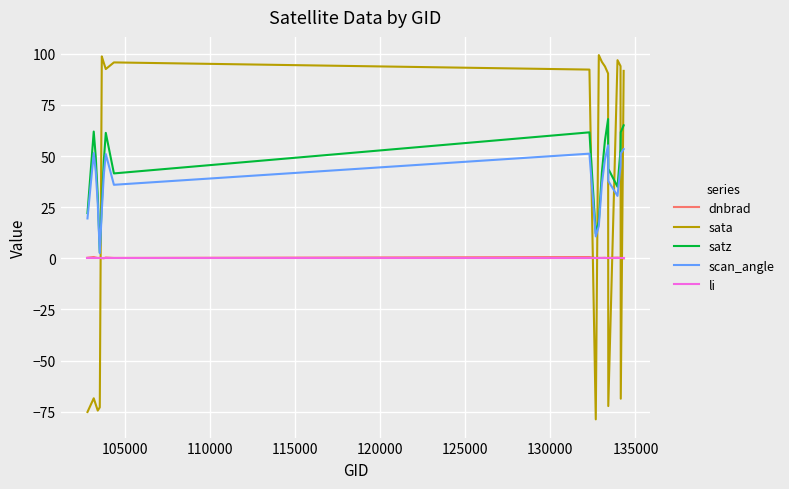

What is the difference between the second highest and second lowest values in the sata series?

173.9